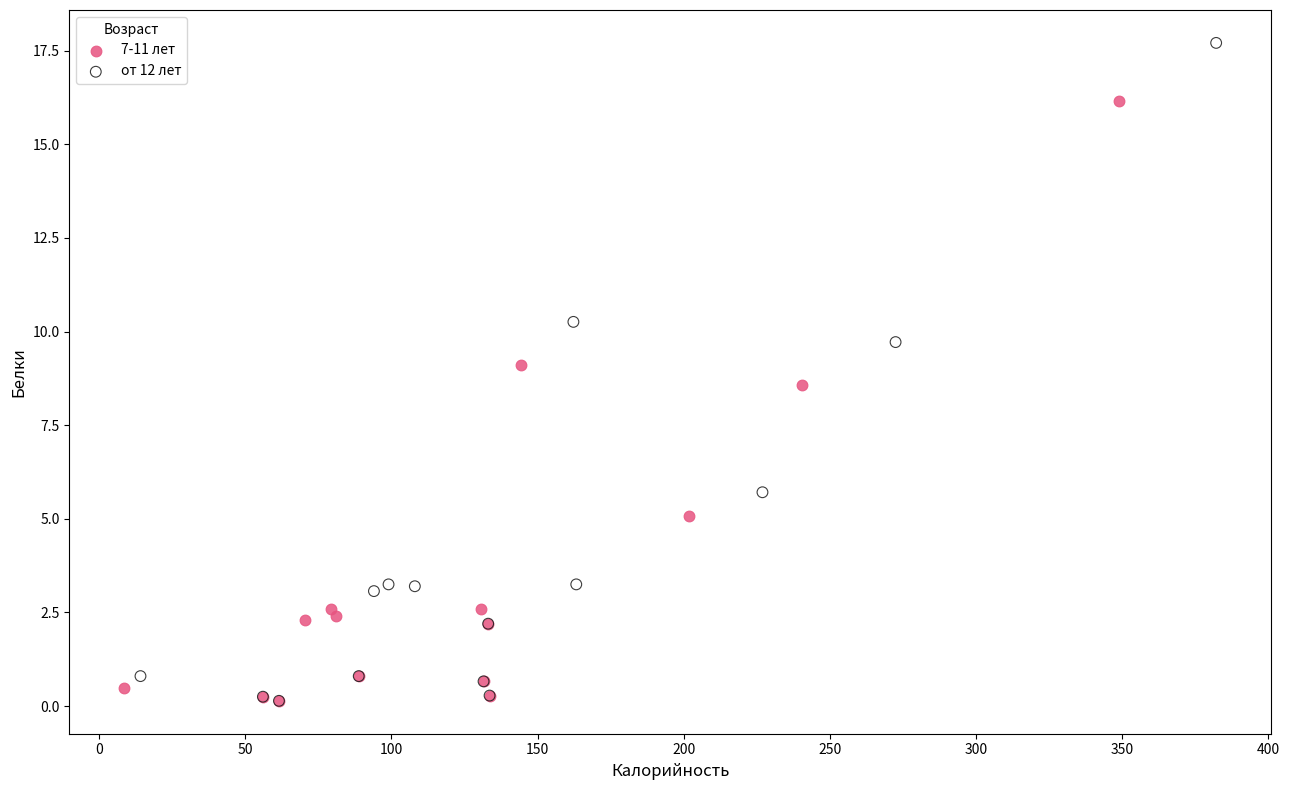

Which series has the largest Y range (max minus min)?

от 12 лет